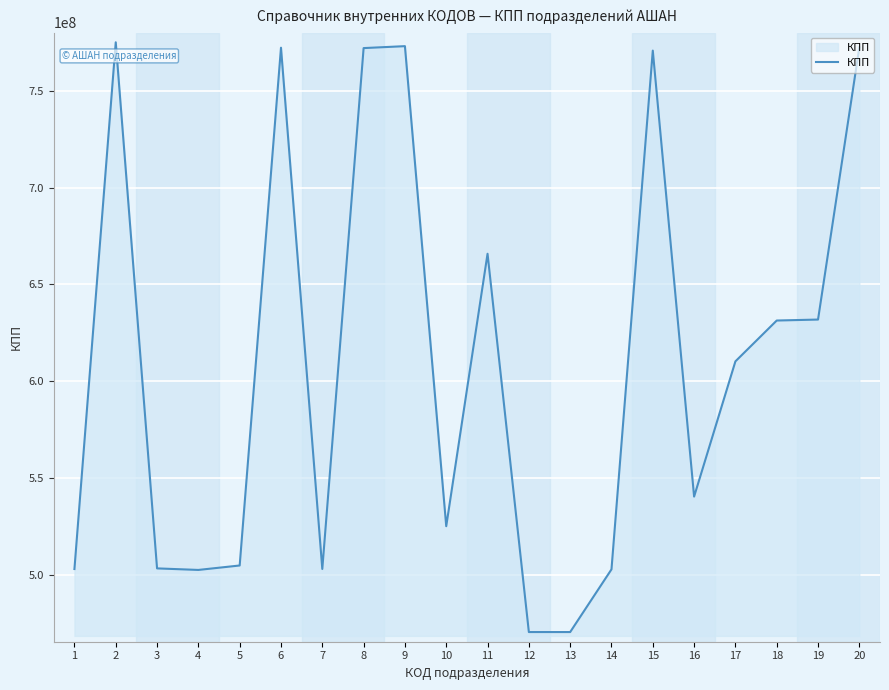

What is the maximum value shown in the chart?

775132001